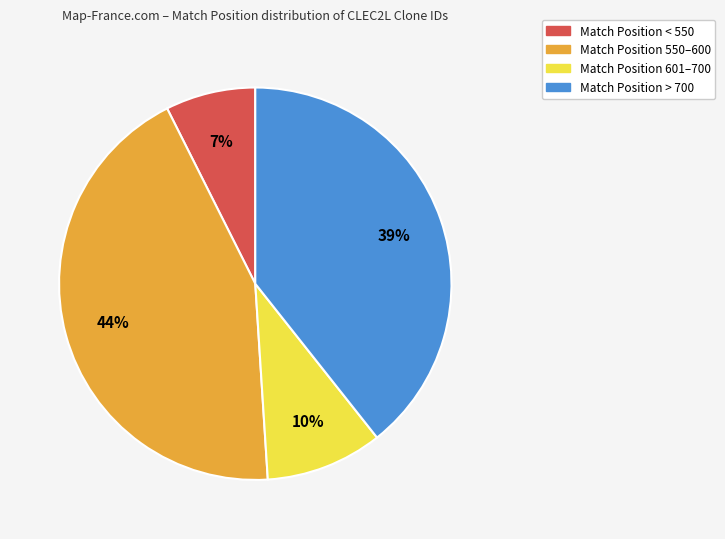

Count the number of slices in the pie.

4